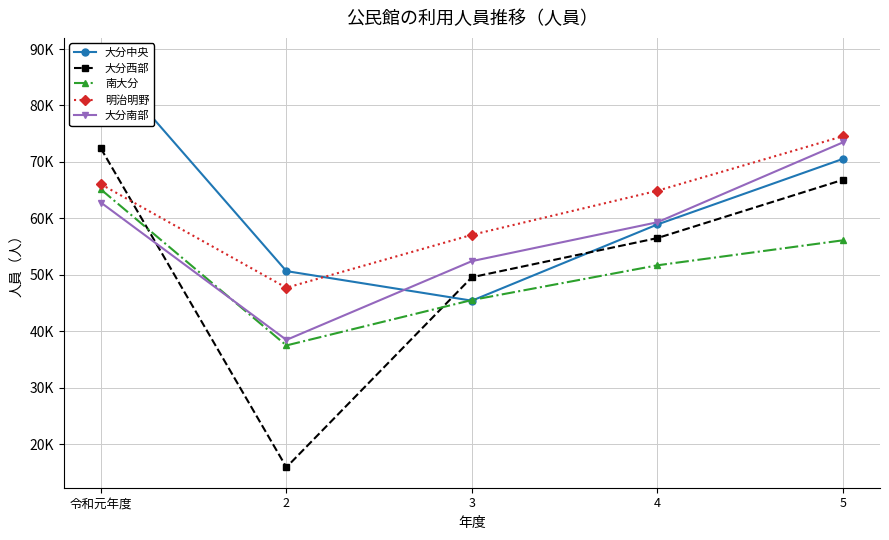

Which series has the widest spread of values?

大分西部